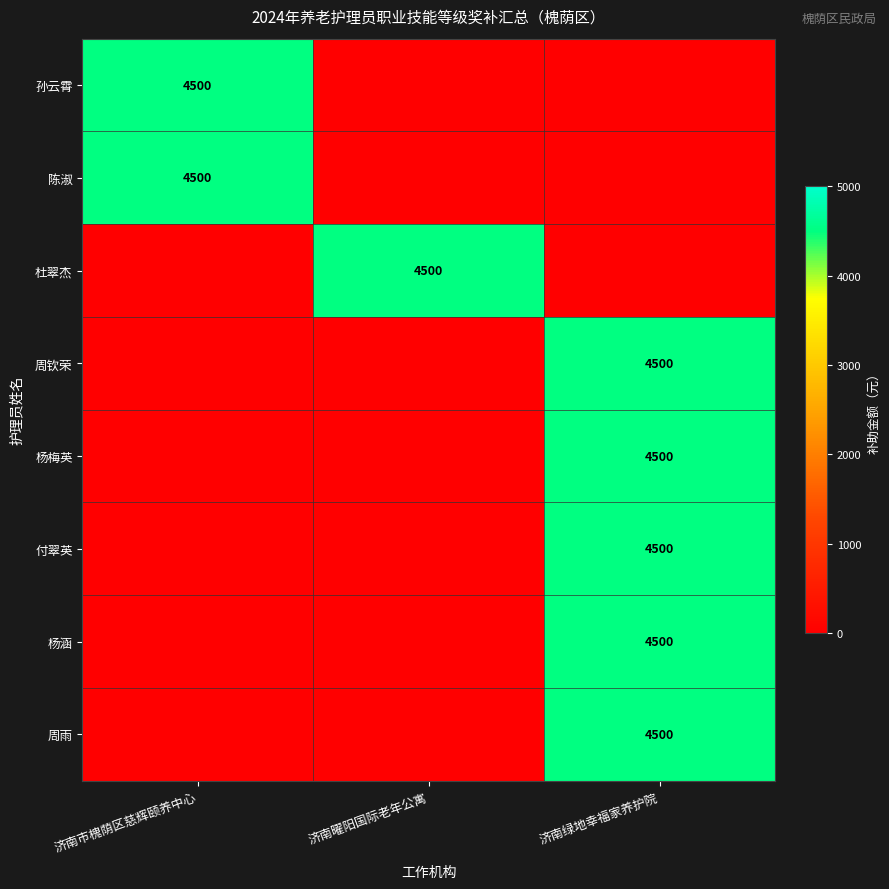

True or false: 付翠英 has a value of 4500 at 济南绿地幸福家养护院.

True